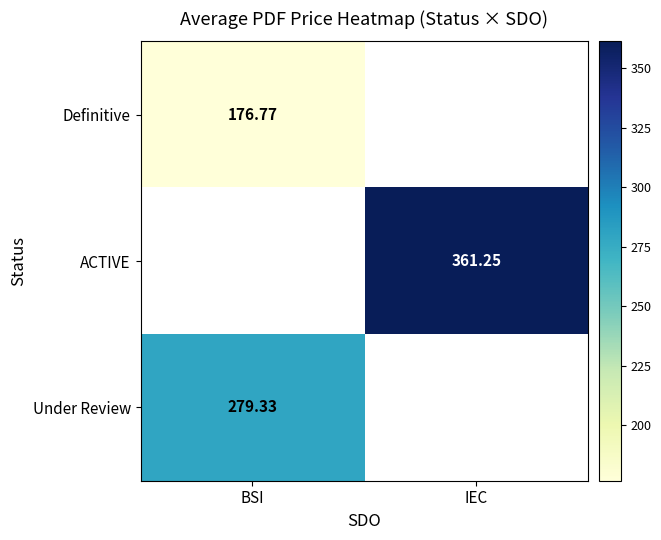

How many distinct data groups are displayed?

3